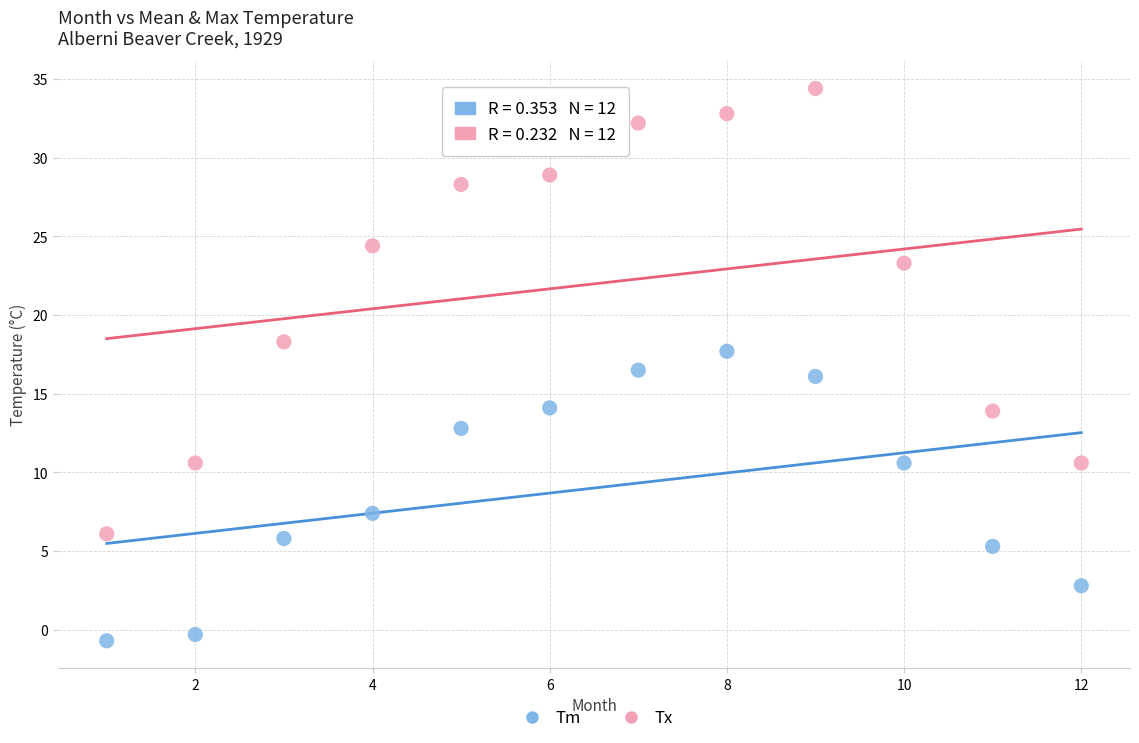

Which series contains the highest Y value?

Tx